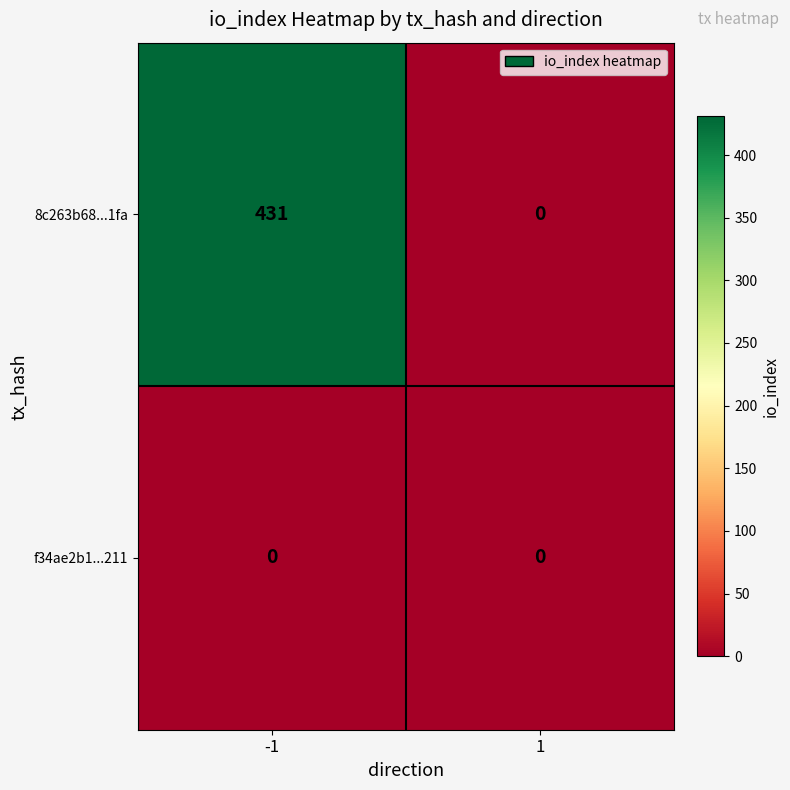

What is the sum of the 8c263b68...1fa values at 1 and -1?

431